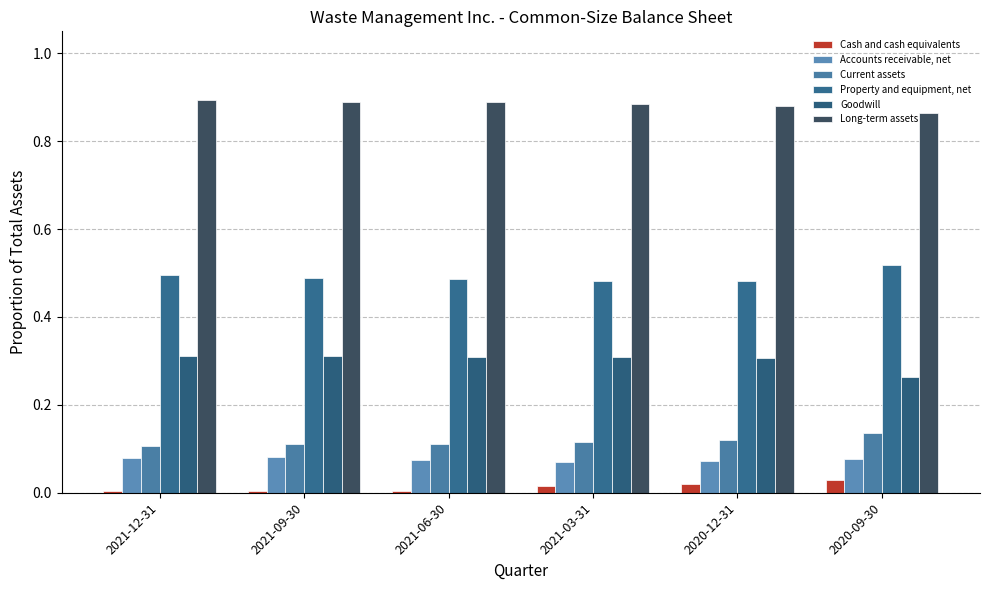

Rank the series at 2020-09-30 from highest to lowest value.

Long-term assets, Property and equipment, net, Goodwill, Current assets, Accounts receivable, net, Cash and cash equivalents